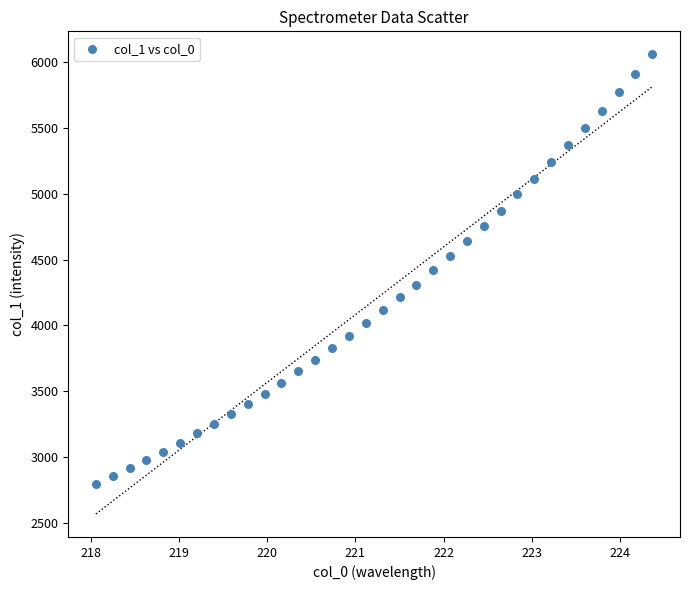

What is the range of X values (max minus min)?

6.3